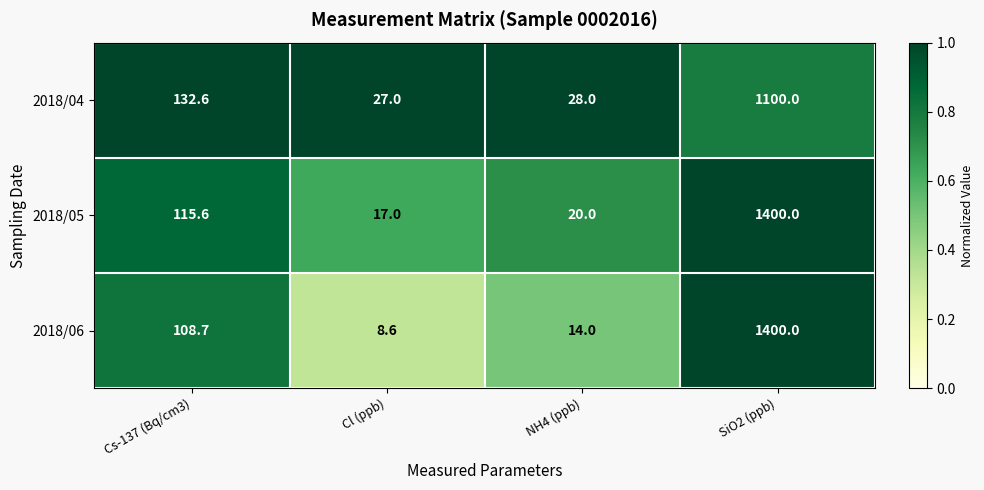

What is the total value across all series at Cs-137 (Bq/cm3)?

356.9